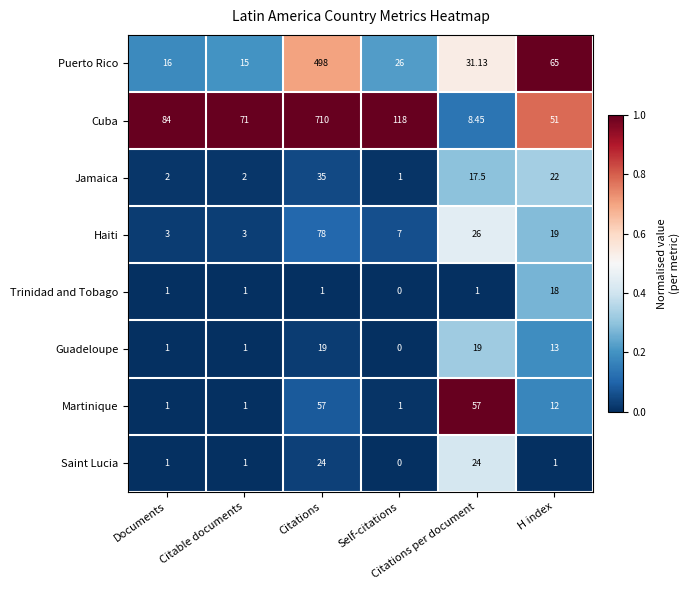

At how many categories does at least one series exceed 0?

6